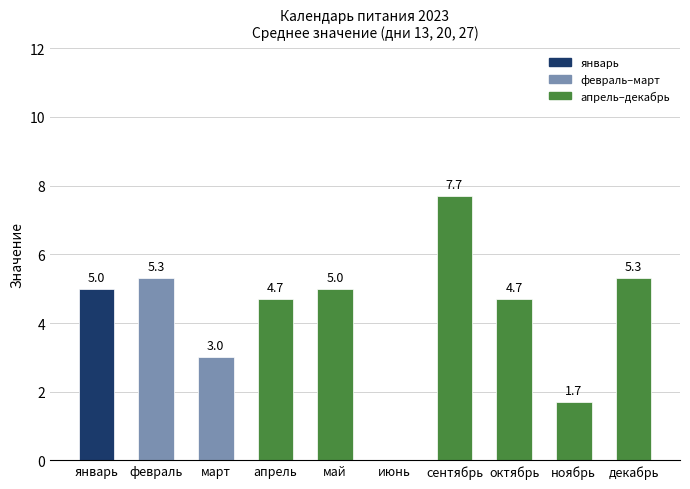

What is the sum of all values?

42.4